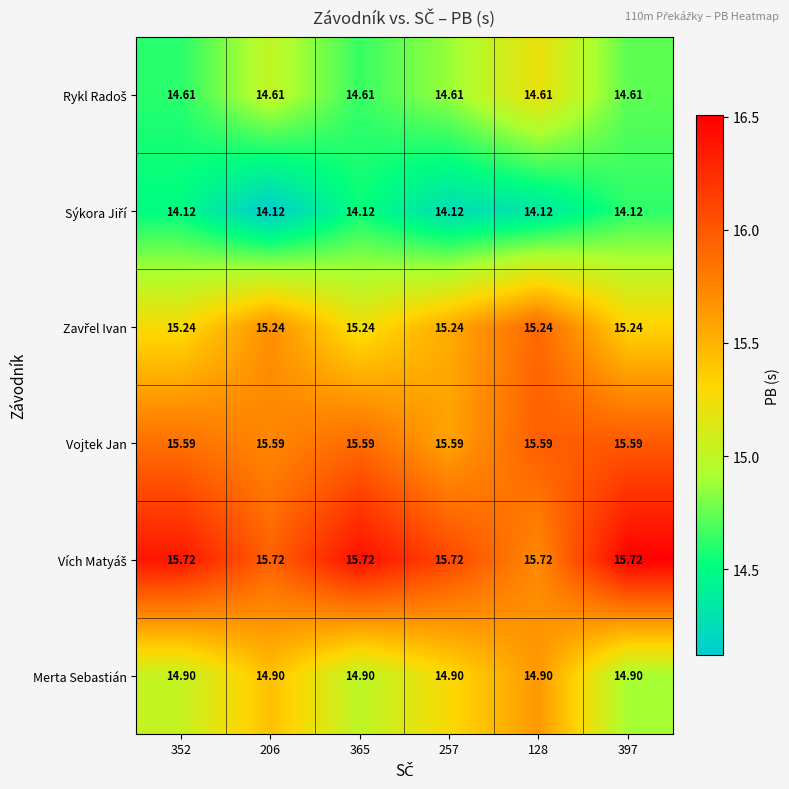

How many distinct data groups are displayed?

6